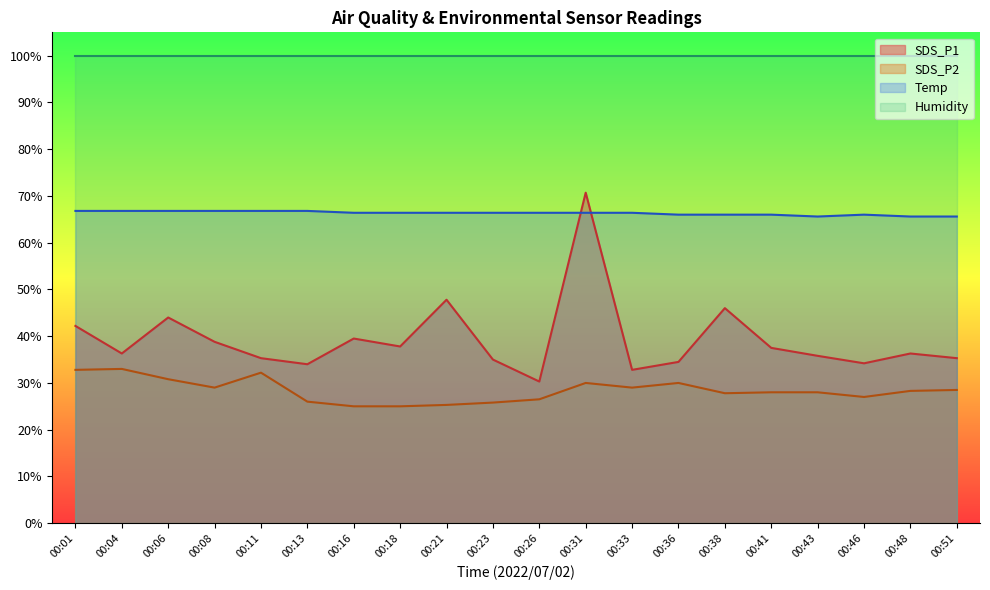

How many times do Temp and SDS_P1 cross each other?

2